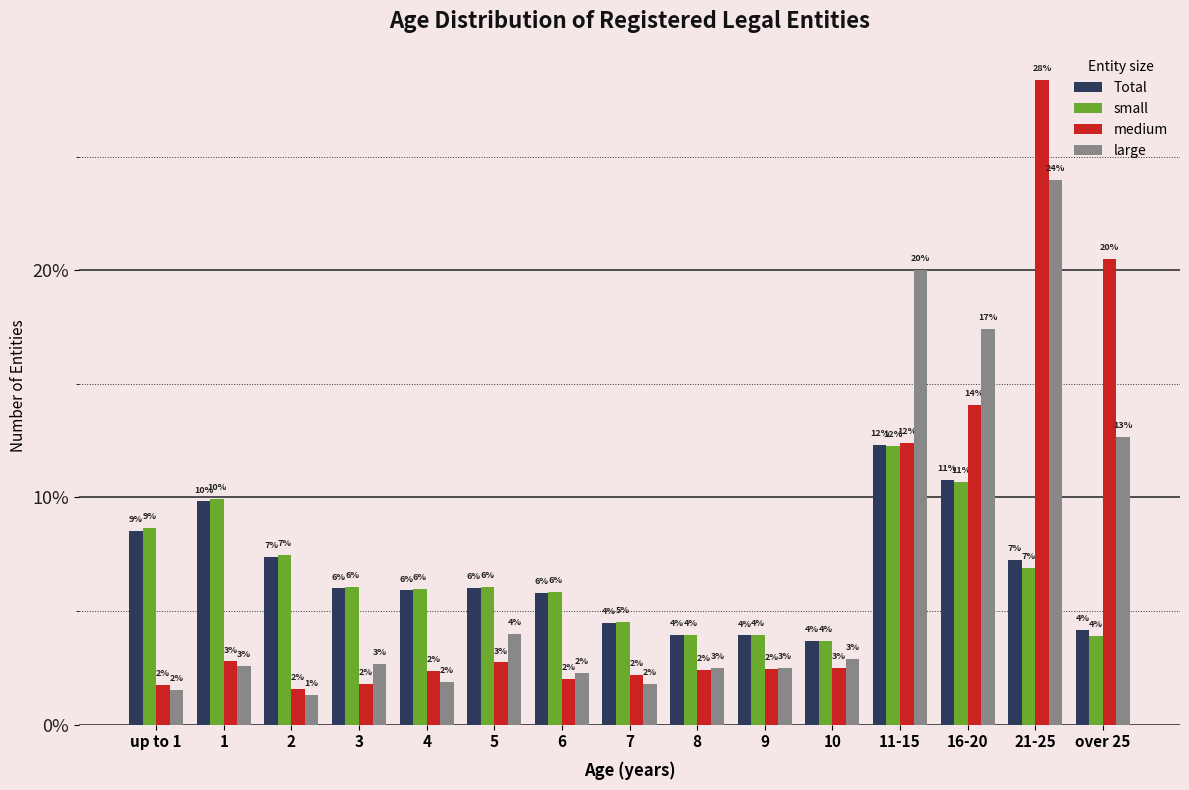

The value of small at 2 is 7.5. True or false?

True